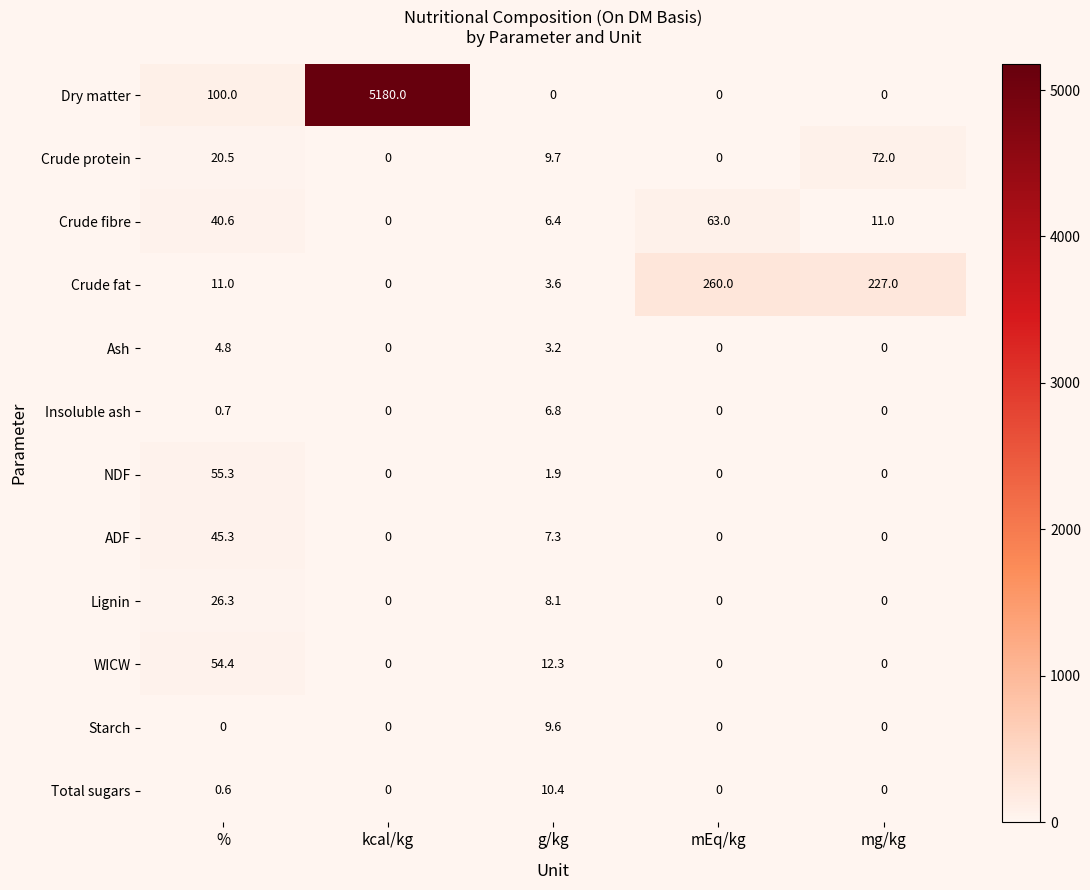

Which label corresponds to the largest value in the chart?

kcal/kg